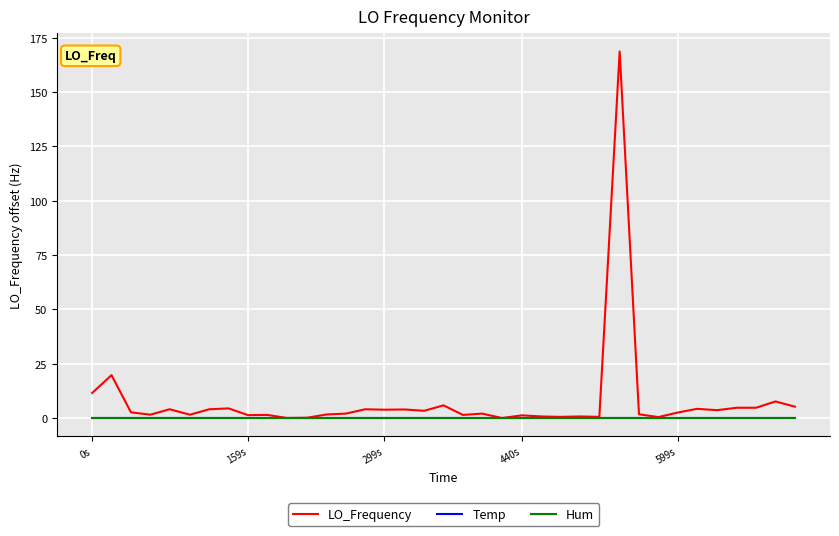

Which series has the largest total across all categories?

LO_Frequency